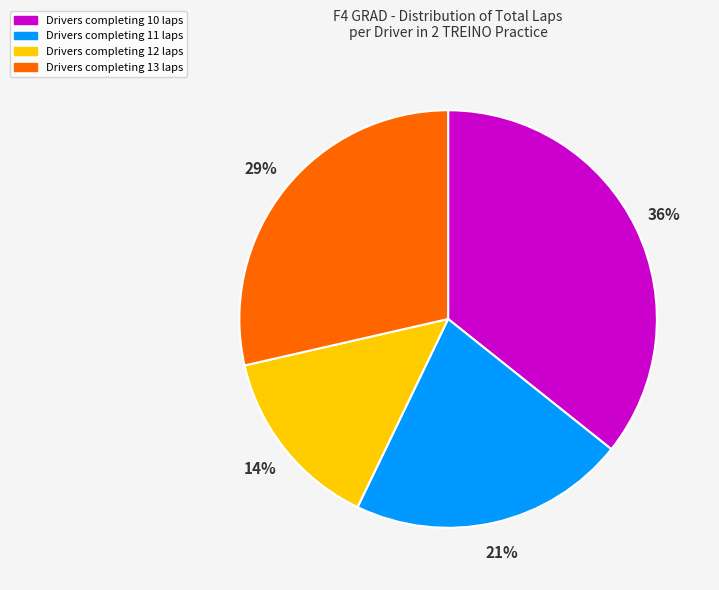

To the nearest percent, what is the average slice percentage?

25%